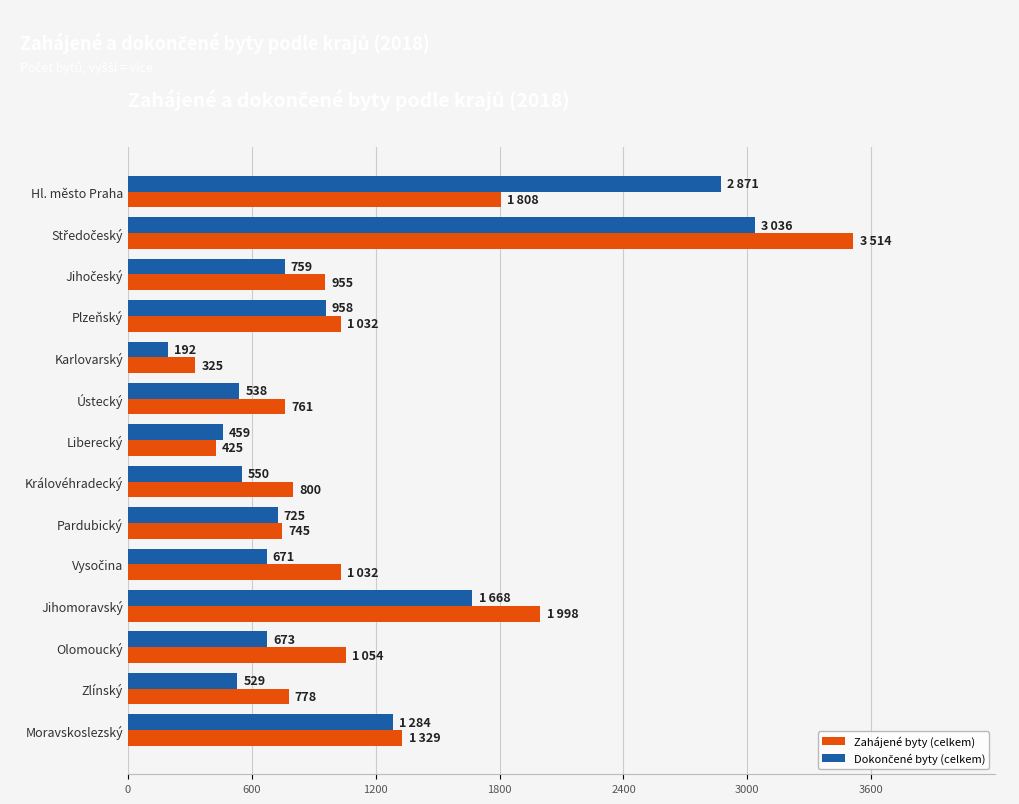

What is the difference between the maximum and second lowest values in the Zahájené byty (celkem) series?

3089